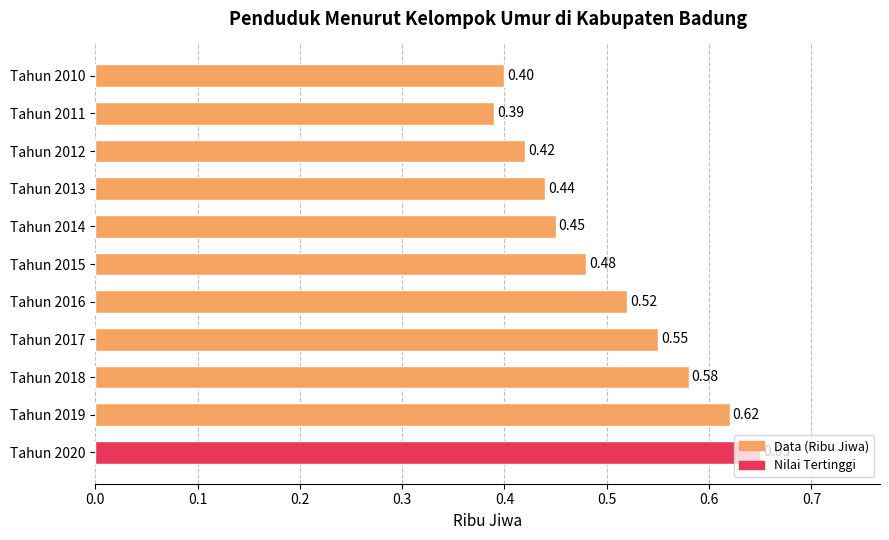

Does the chart contain any negative values?

No